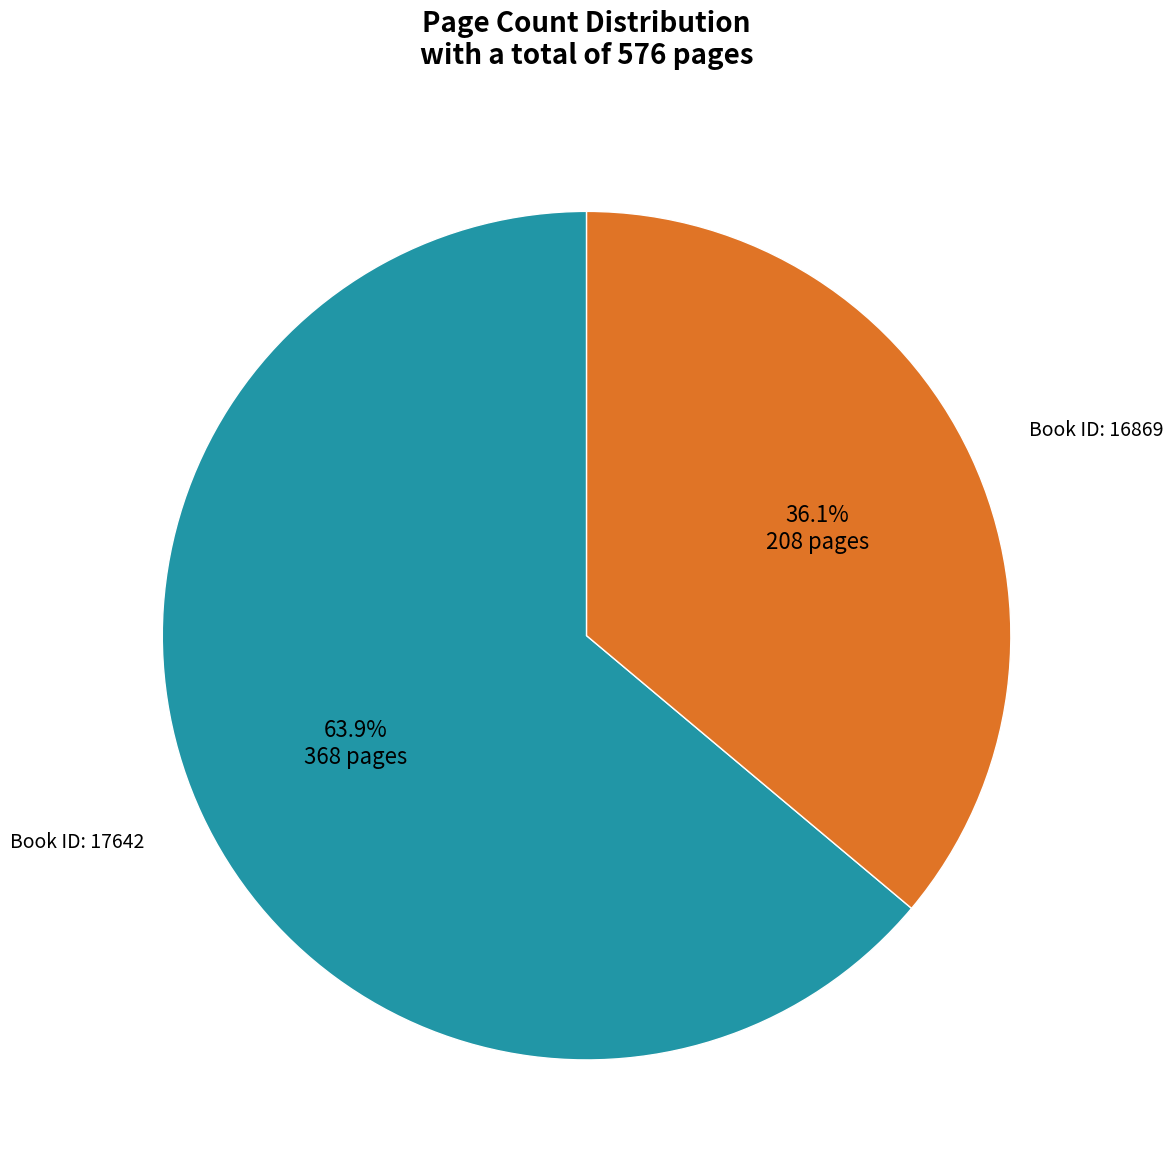

Is there a majority slice in this chart?

Yes